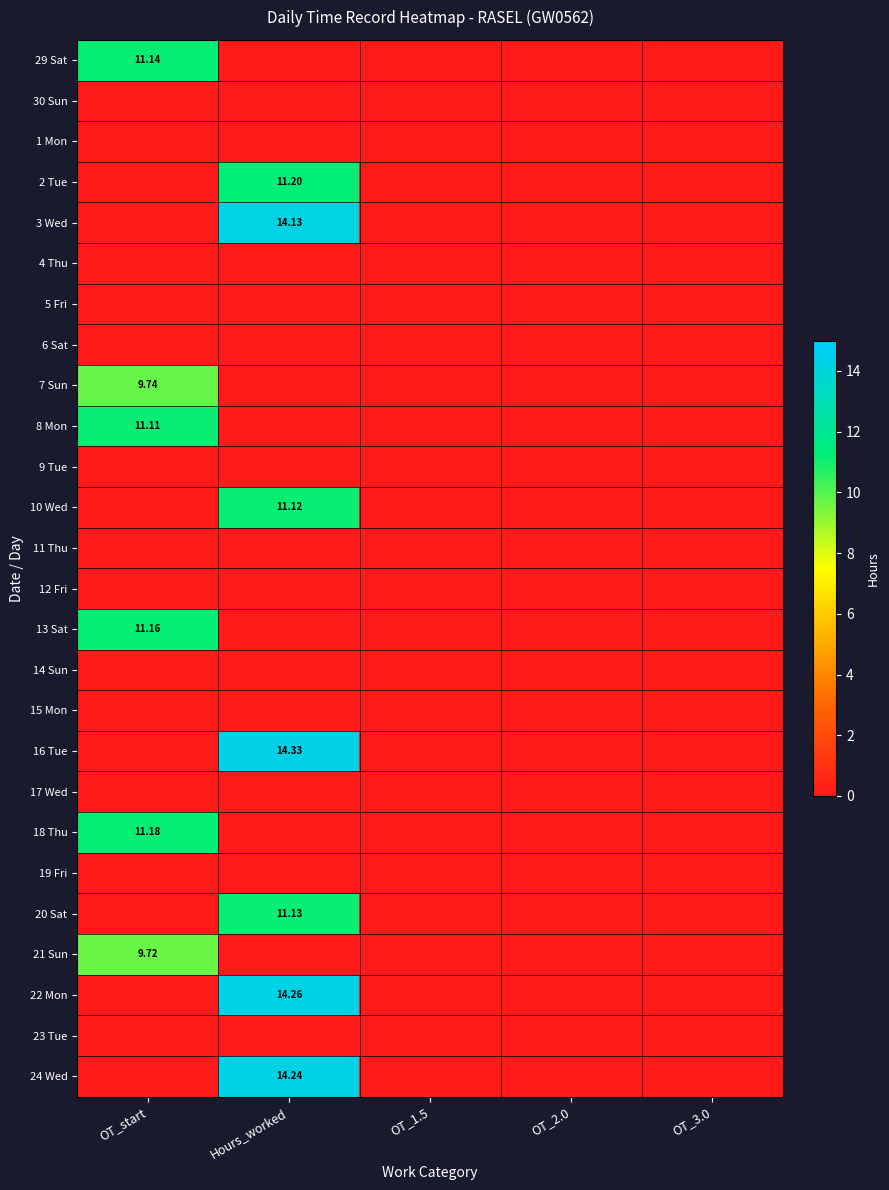

How many data points in 13 Sat are above 0?

1